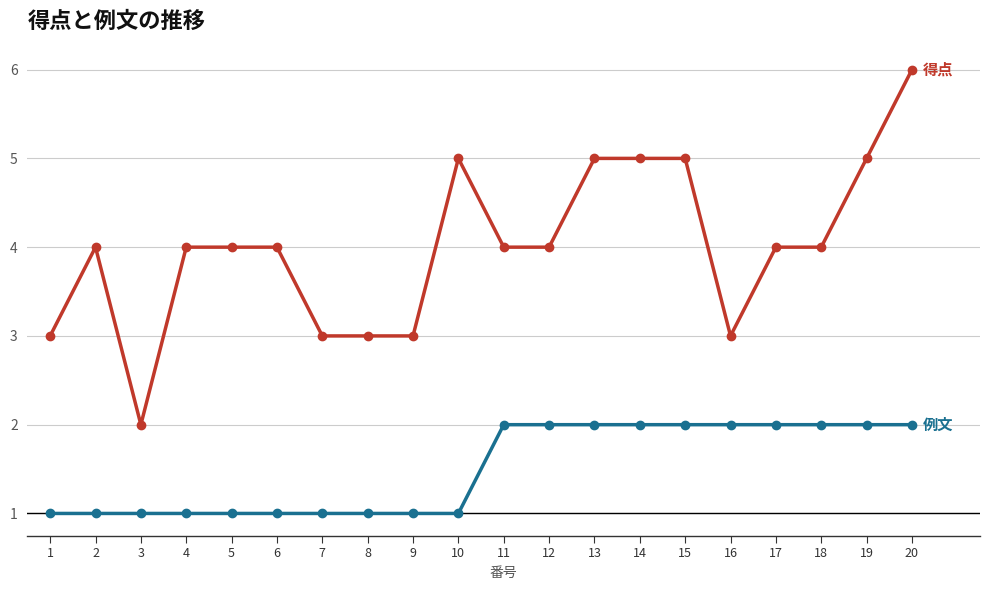

What is the greatest value displayed?

6